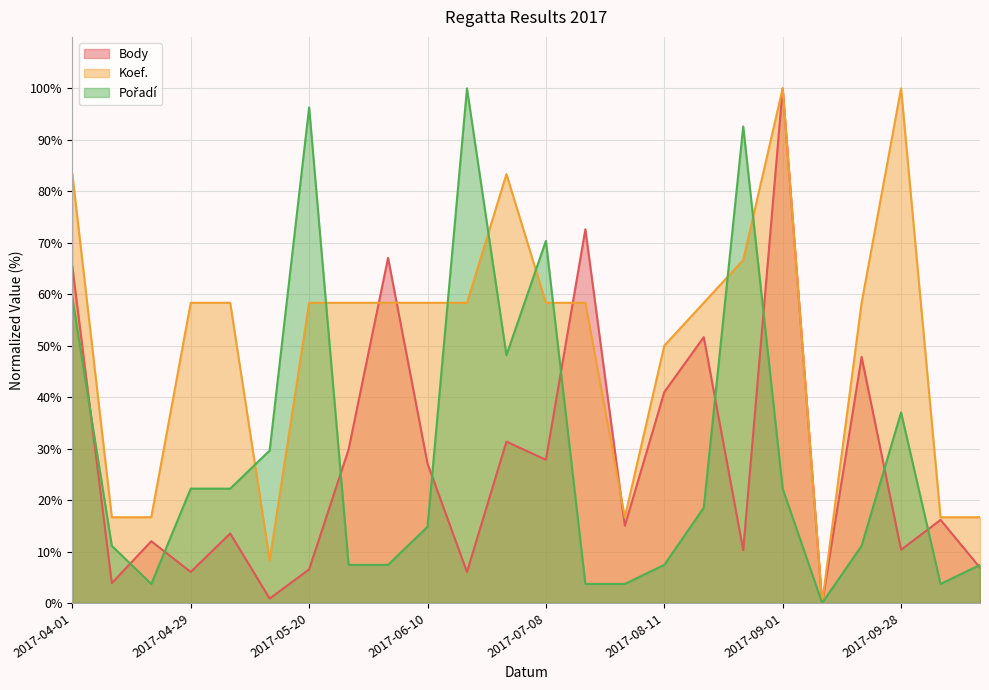

Does the chart display data point markers on the line(s)?

No